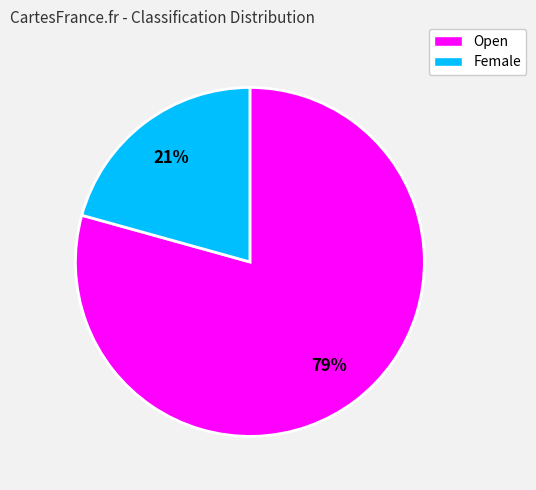

Is it true that Female is 15% of the pie?

False